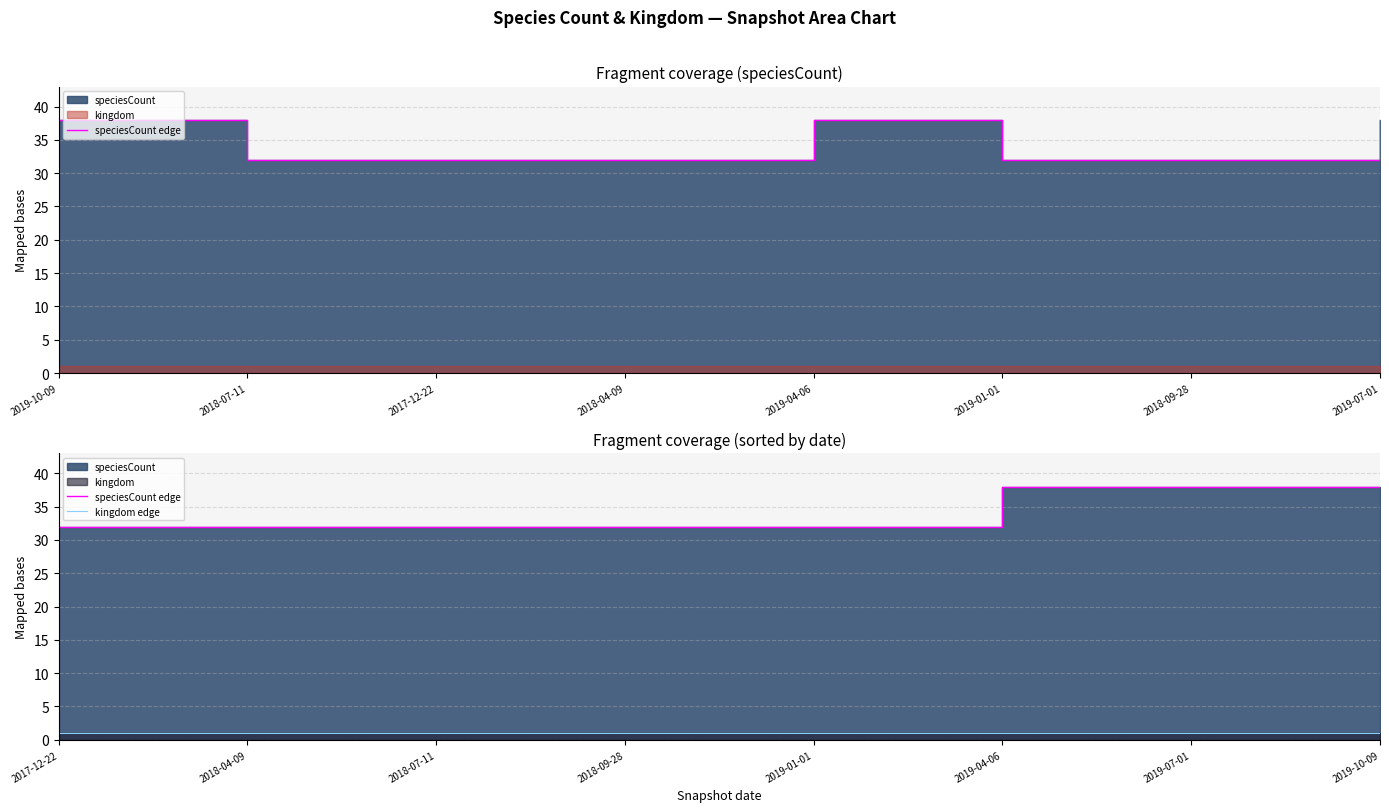

True or false: kingdom edge has a value of 0 at 2017-12-22.

False